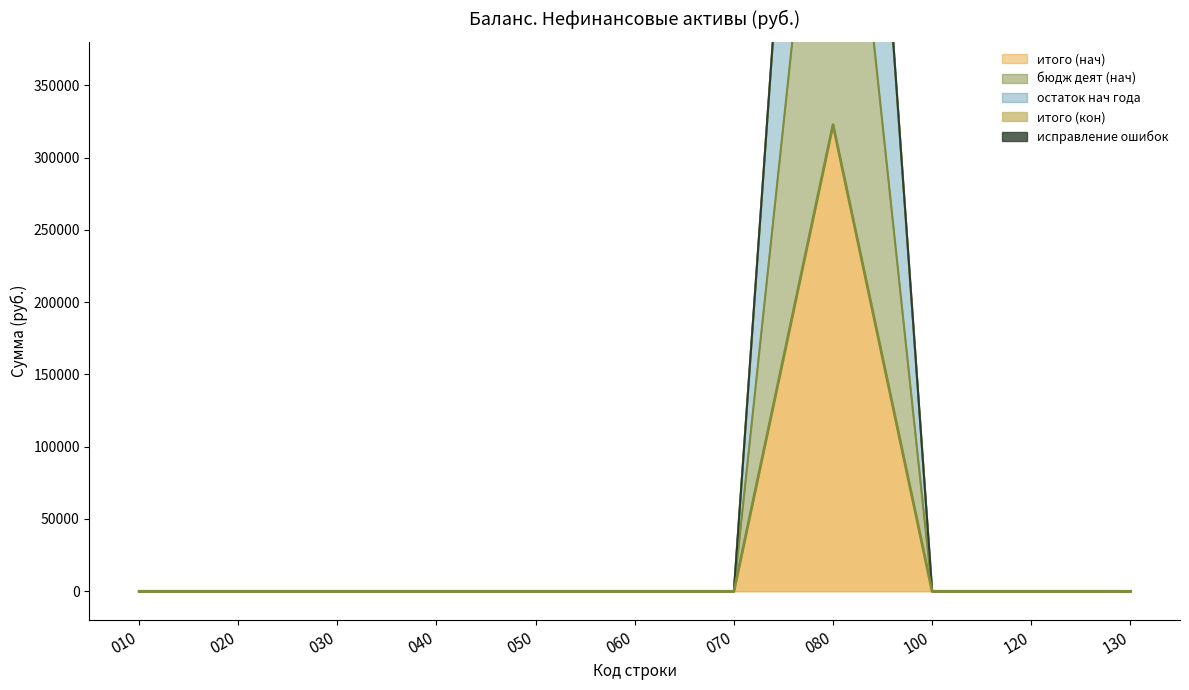

At how many categories does at least one series exceed 895841?

1